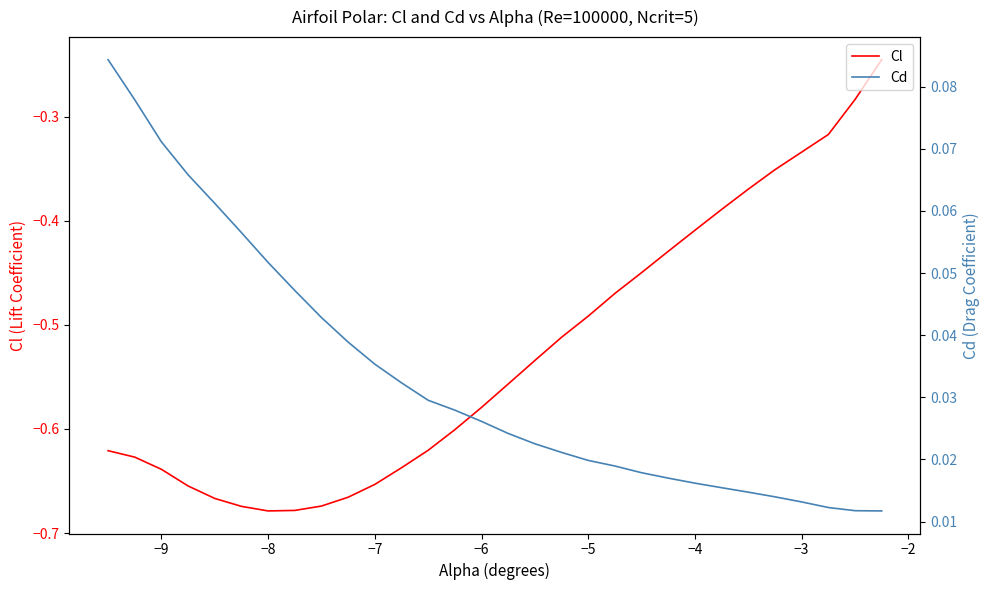

The Cl series shows -0.4 at −7. True or false?

False